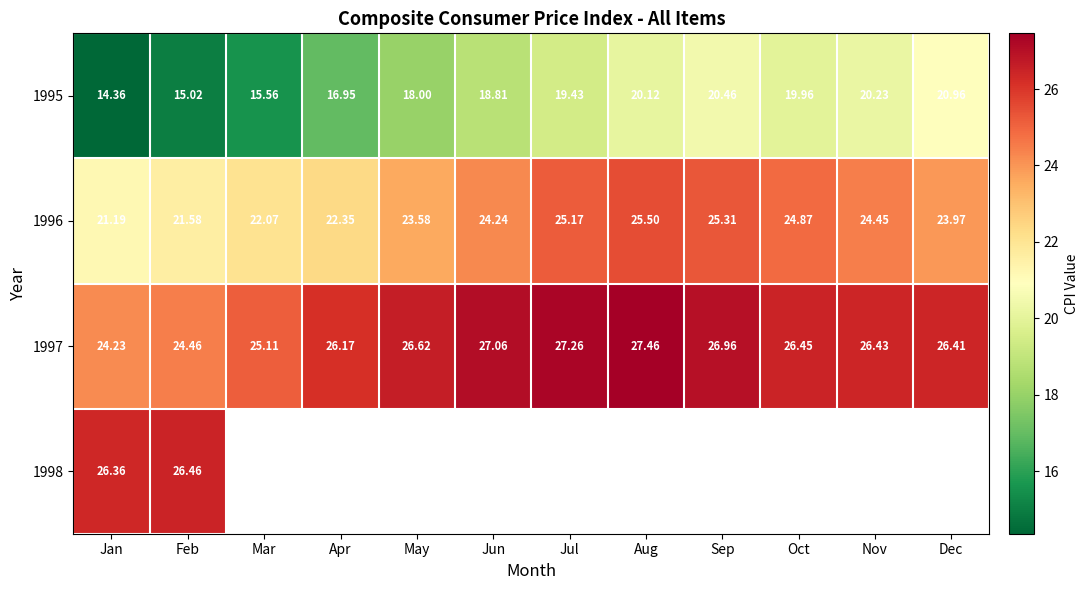

Where is 1997 nearest to the value 25?

Mar